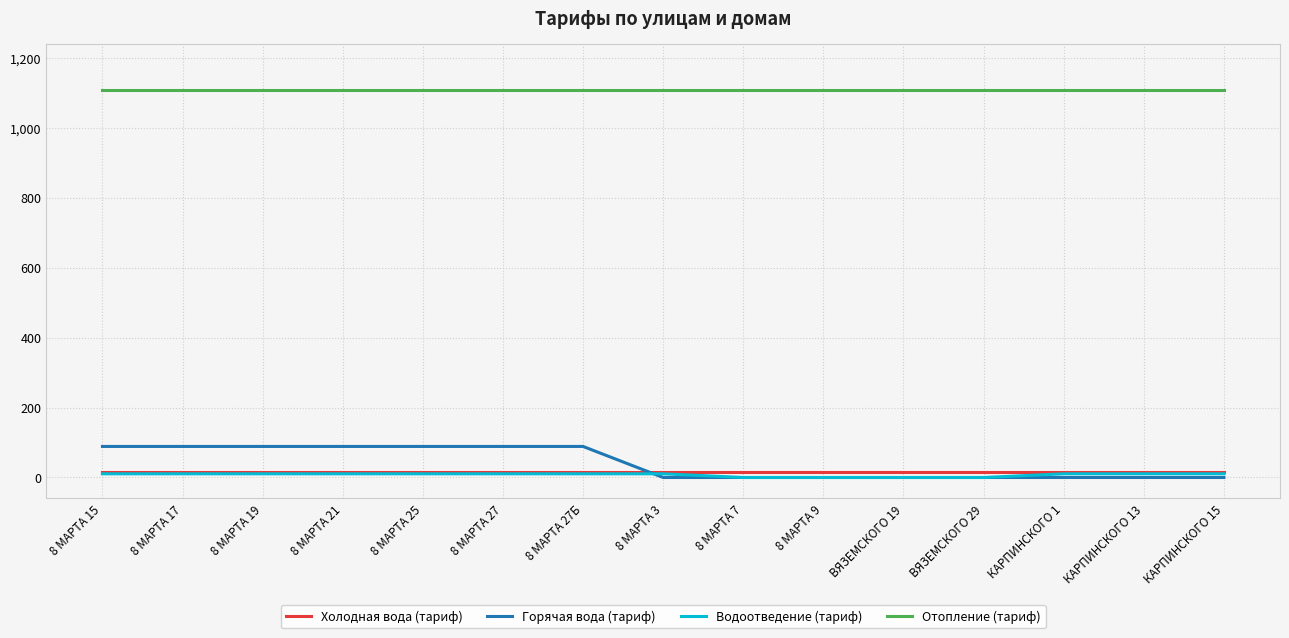

What is the highest value of the Отопление (тариф) series?

1106.8